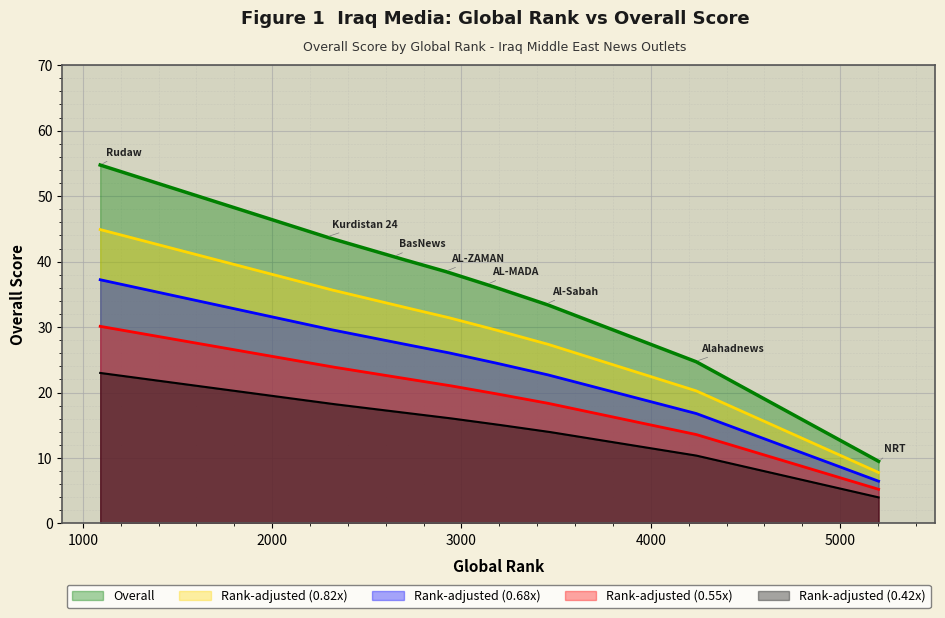

At which label does the data first exceed 38?

Rudaw